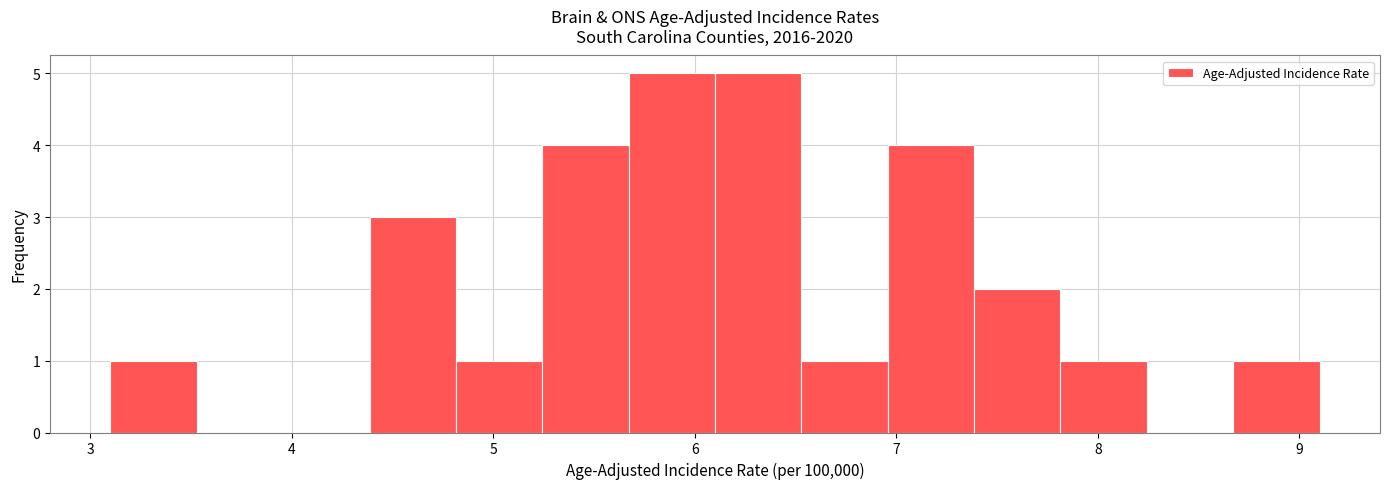

Reading left to right, list every bar in this chart as the range it spans on the x-axis followed by its height. Neither the bar edges nor the heights are printed on the chart, so give them approximately, as read against the axes.

3.1 to 3.5: 1
3.5 to 4.0: 0
4.0 to 4.4: 0
4.4 to 4.8: 3
4.8 to 5.2: 1
5.2 to 5.7: 4
5.7 to 6.1: 5
6.1 to 6.5: 5
6.5 to 7.0: 1
7.0 to 7.4: 4
7.4 to 7.8: 2
7.8 to 8.2: 1
8.2 to 8.7: 0
8.7 to 9.1: 1